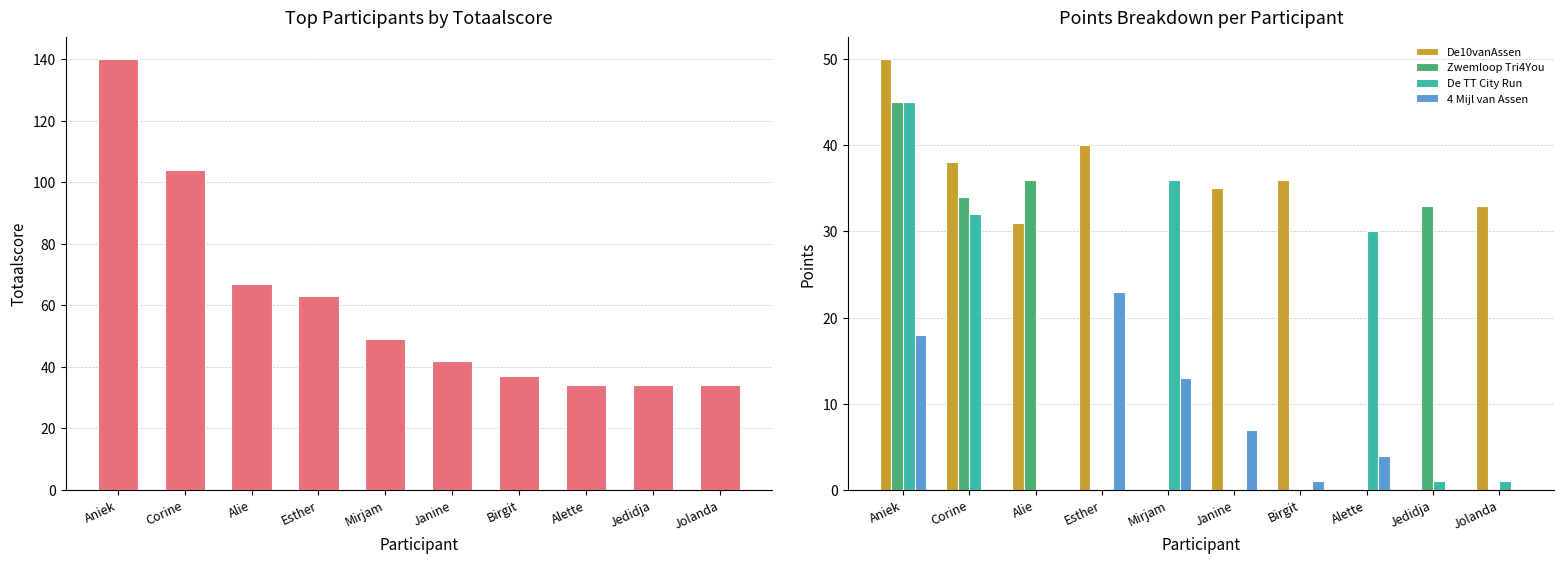

At Jolanda, list the series in order from largest to smallest.

Totaalscore, De10vanAssen, De TT City Run, Zwemloop Tri4You, 4 Mijl van Assen